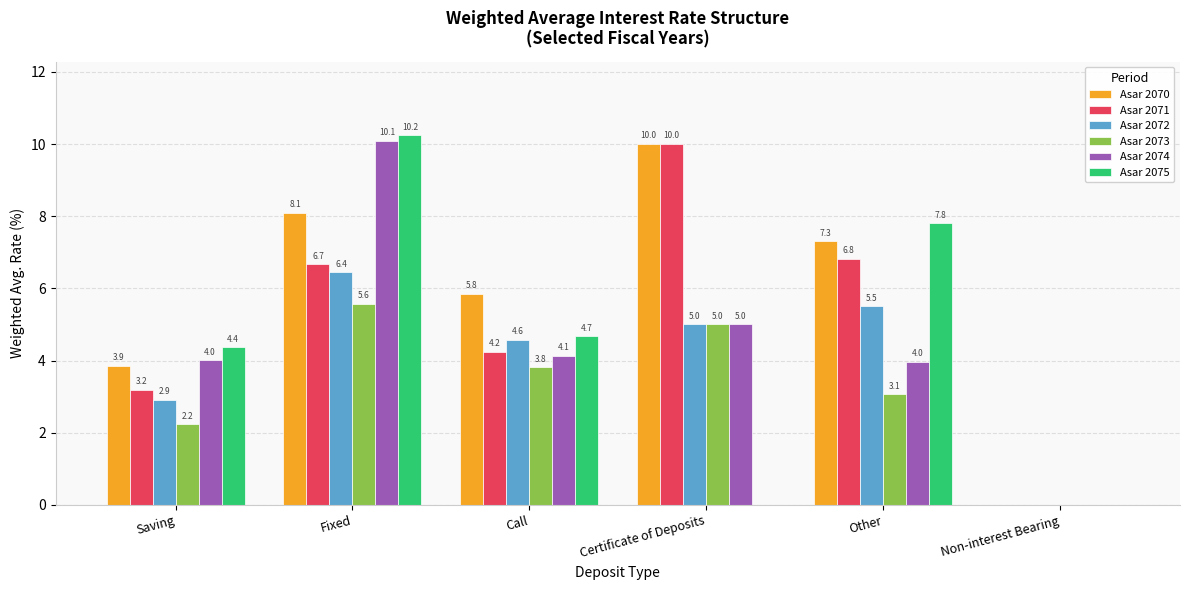

What is the difference between the Asar 2071 values at Saving and Non-interest Bearing?

3.2